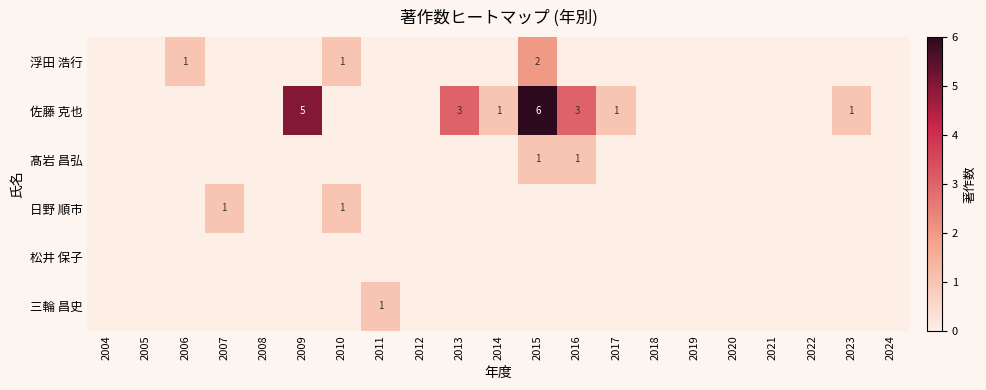

Is it true that 佐藤 克也 equals 6 at 2015?

True